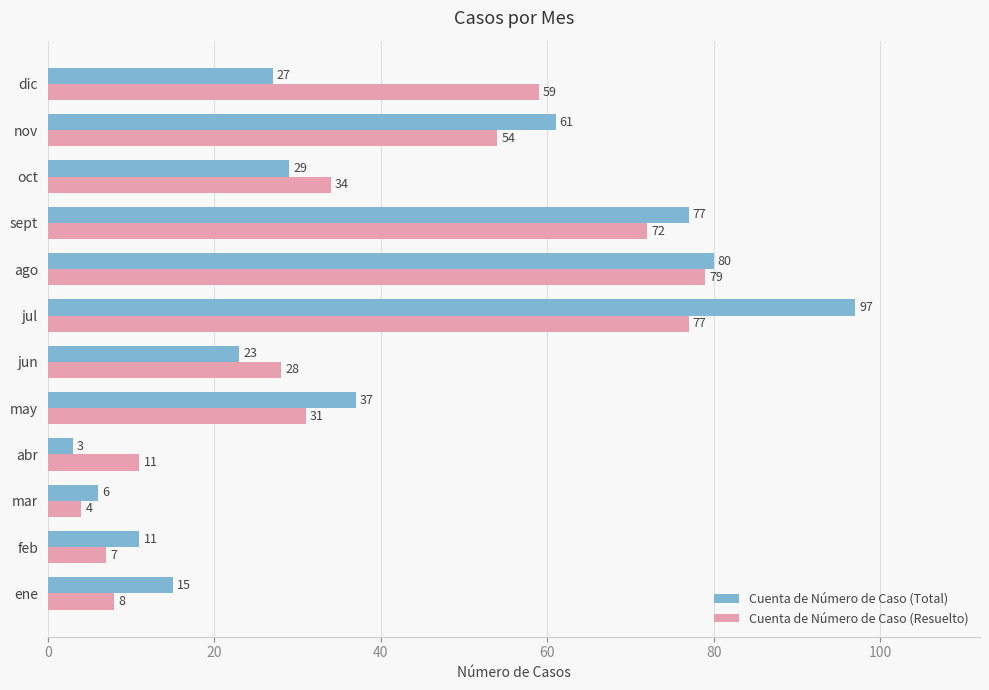

Which series has the largest total across all categories?

Cuenta de Número de Caso (Total)